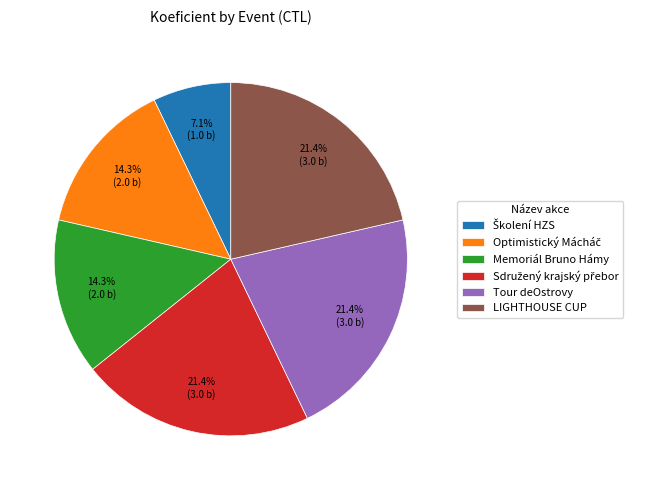

Does any single category account for the majority?

No